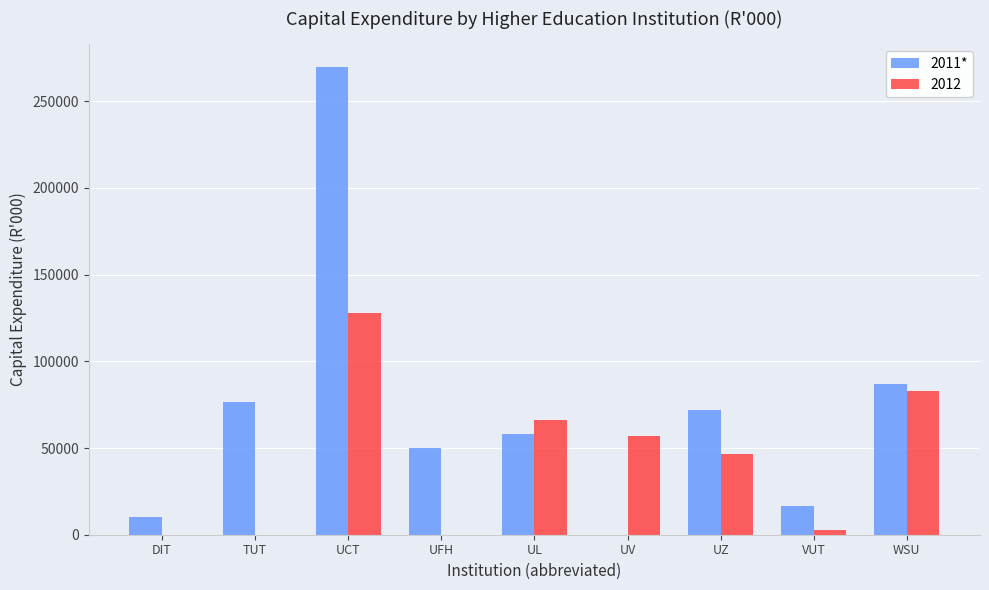

Is the value of 2011* at DIT greater than the value of 2012 at UZ?

No